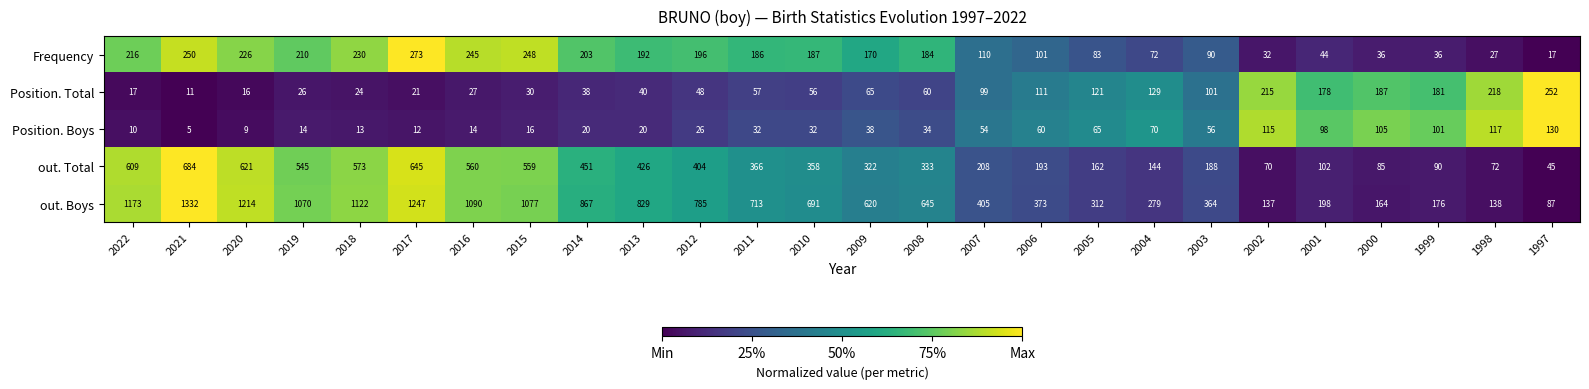

Is the value of Position. Boys at 2021 greater than the value of Frequency at 2016?

No